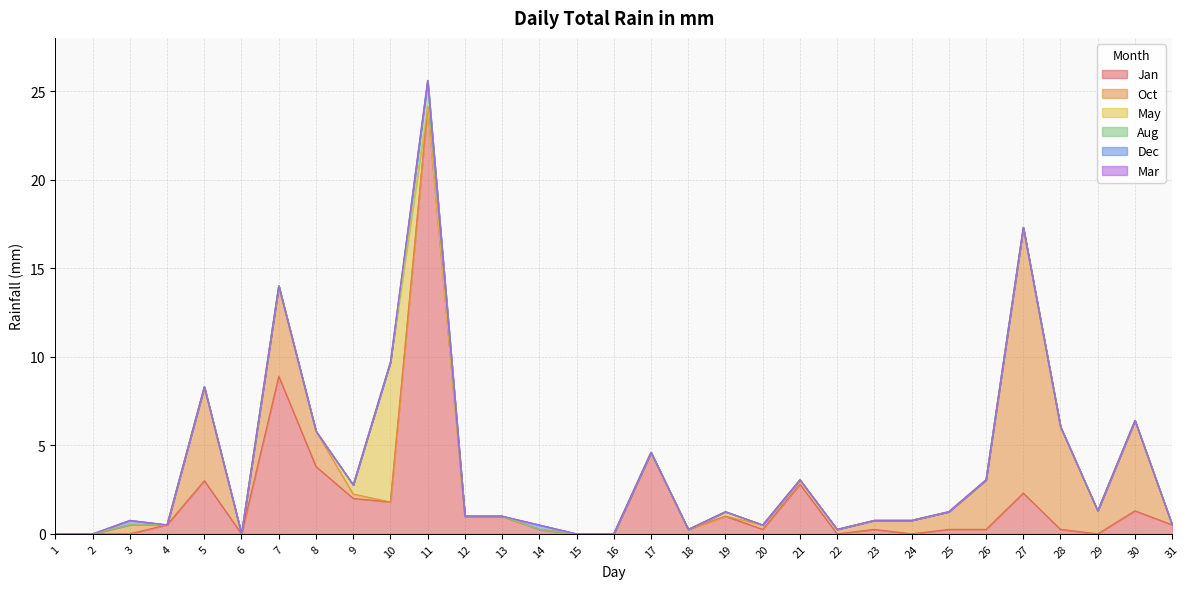

List the labels in order of Jan value, largest first.

11, 7, 17, 8, 5, 21, 27, 9, 10, 30, 12, 13, 19, 4, 31, 14, 18, 20, 23, 25, 26, 28, 1, 2, 3, 6, 15, 16, 22, 24, 29